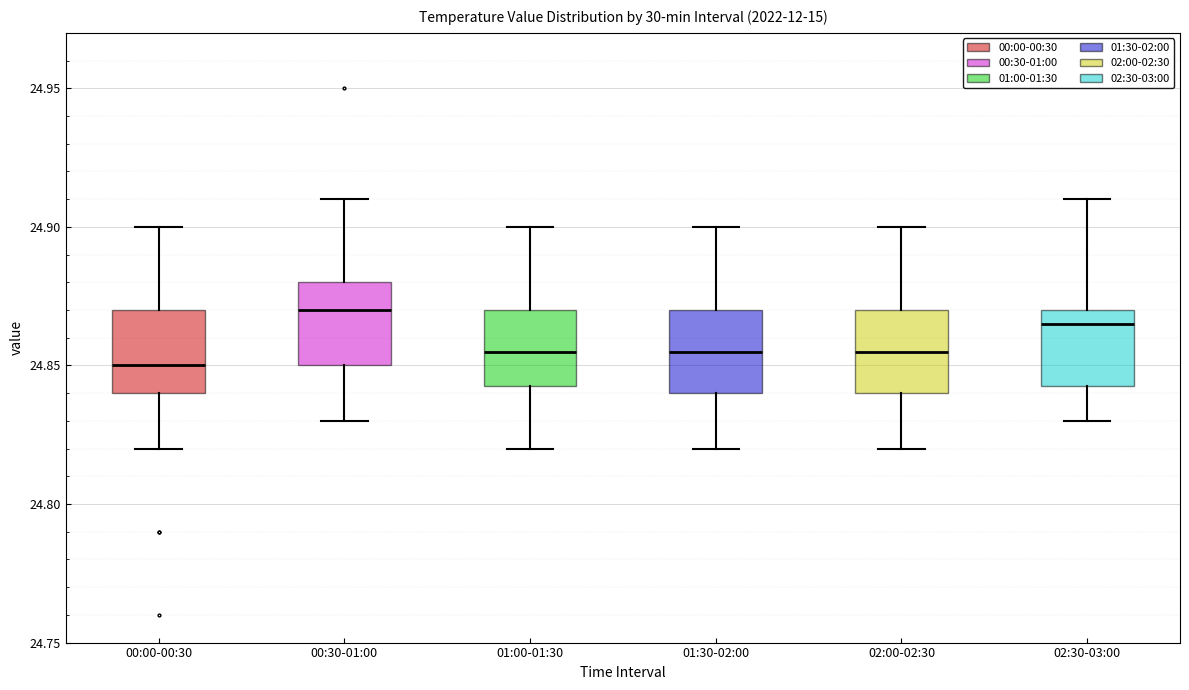

Reading left to right, read every box against the y-axis: the position of its median line, the range the box covers, and the ends of its whiskers. The values are not printed on the chart, so give them approximately, as read against the axis.

00:00-00:30: median 24.850, box 24.840 to 24.870, whiskers 24.820 to 24.900
00:30-01:00: median 24.870, box 24.850 to 24.880, whiskers 24.830 to 24.910
01:00-01:30: median 24.855, box 24.845 to 24.870, whiskers 24.820 to 24.900
01:30-02:00: median 24.855, box 24.840 to 24.870, whiskers 24.820 to 24.900
02:00-02:30: median 24.855, box 24.840 to 24.870, whiskers 24.820 to 24.900
02:30-03:00: median 24.865, box 24.845 to 24.870, whiskers 24.830 to 24.910